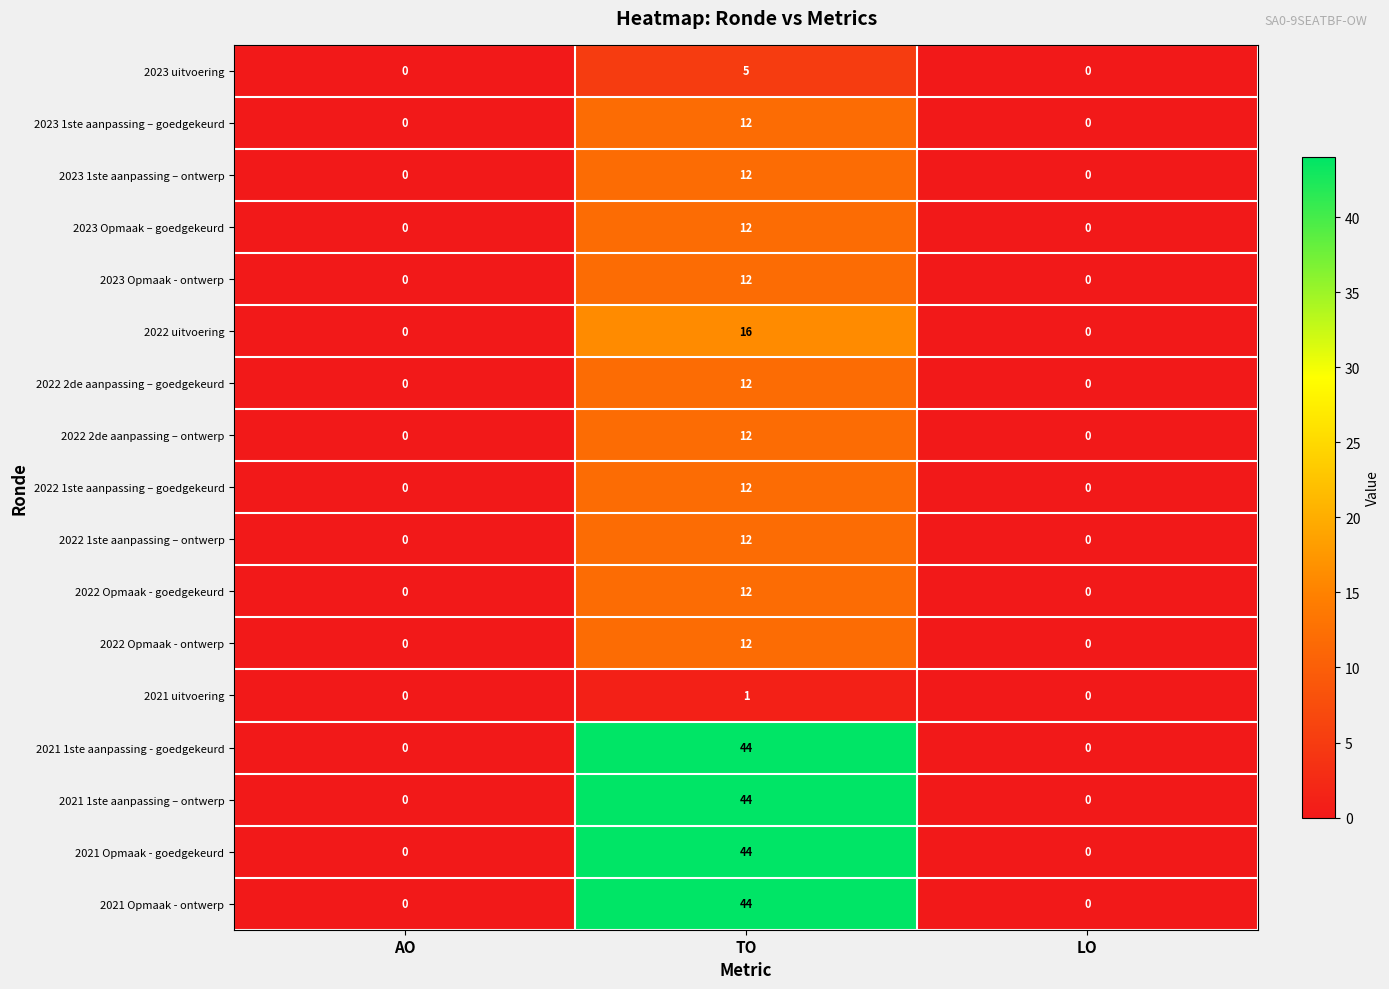

What is the difference between the maximum and minimum values in the 2022 1ste aanpassing – goedgekeurd series?

12